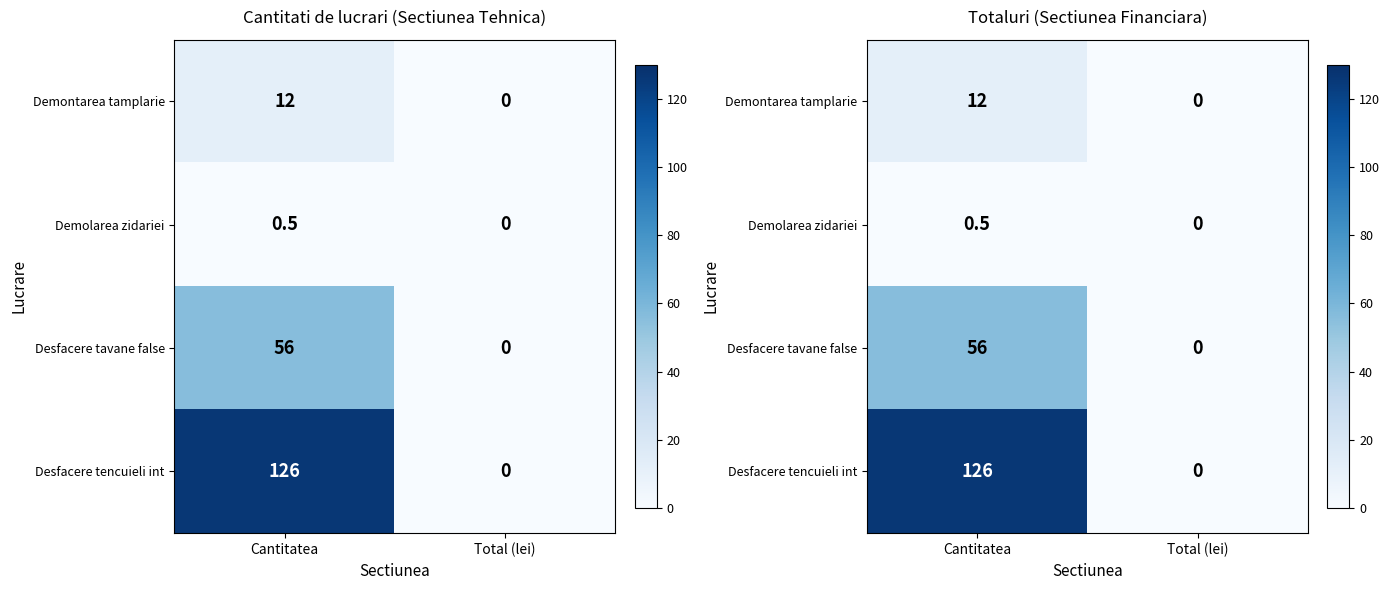

Is it true that Demontarea tamplarie equals 3.9 at Cantitatea?

False